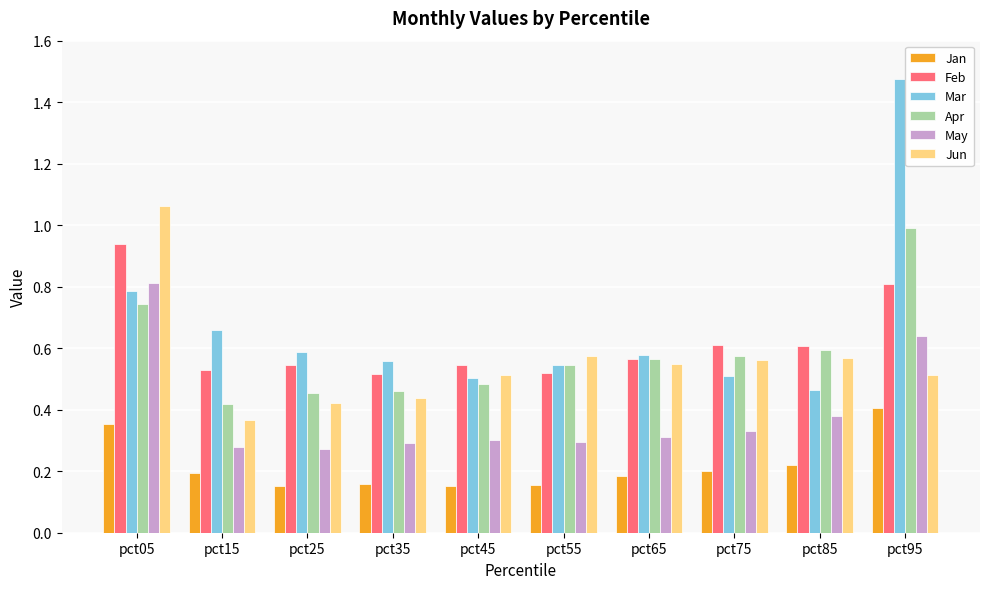

At pct85, list the series in order from largest to smallest.

Feb, Apr, Jun, Mar, May, Jan